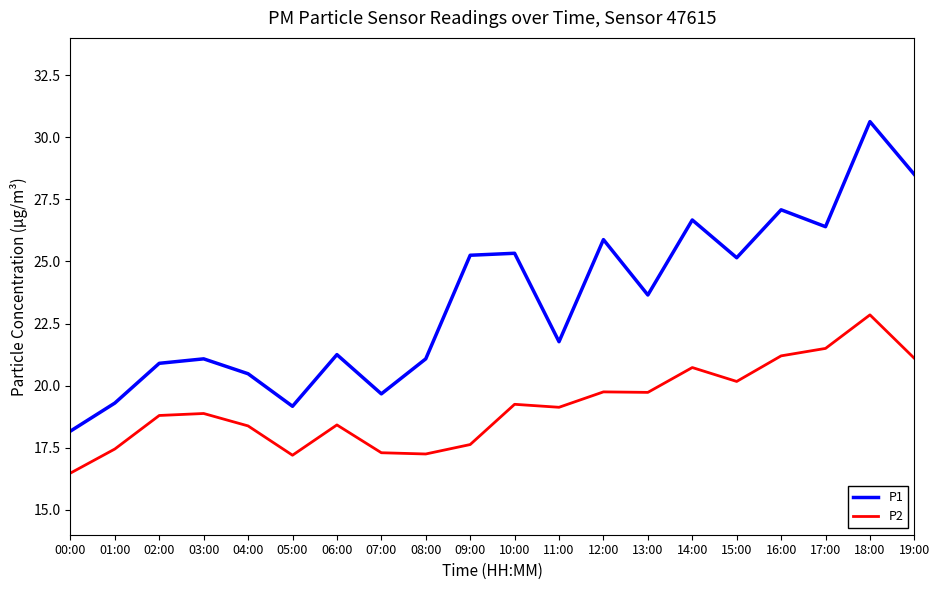

Where is the first local minimum for P1?

05:00